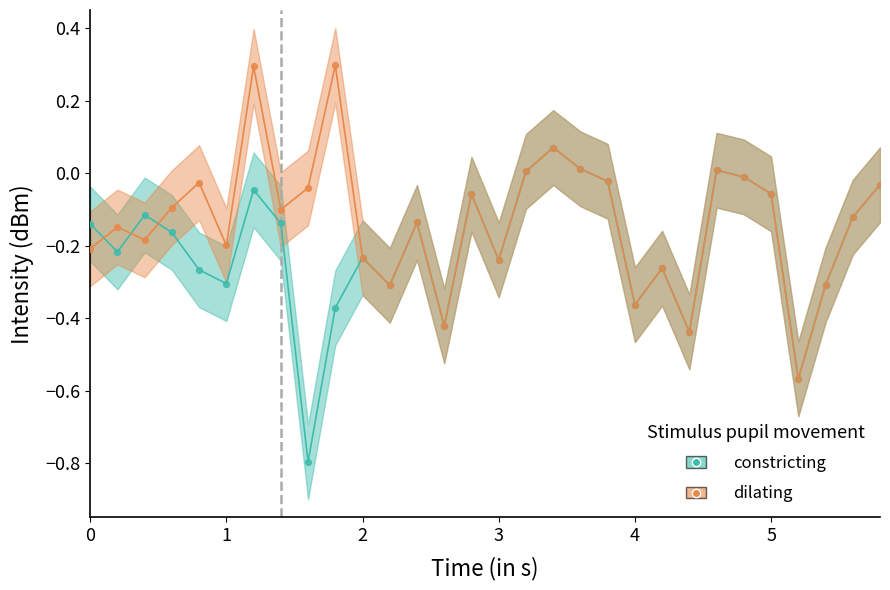

Which series contains the highest Y value?

mean_intensity2